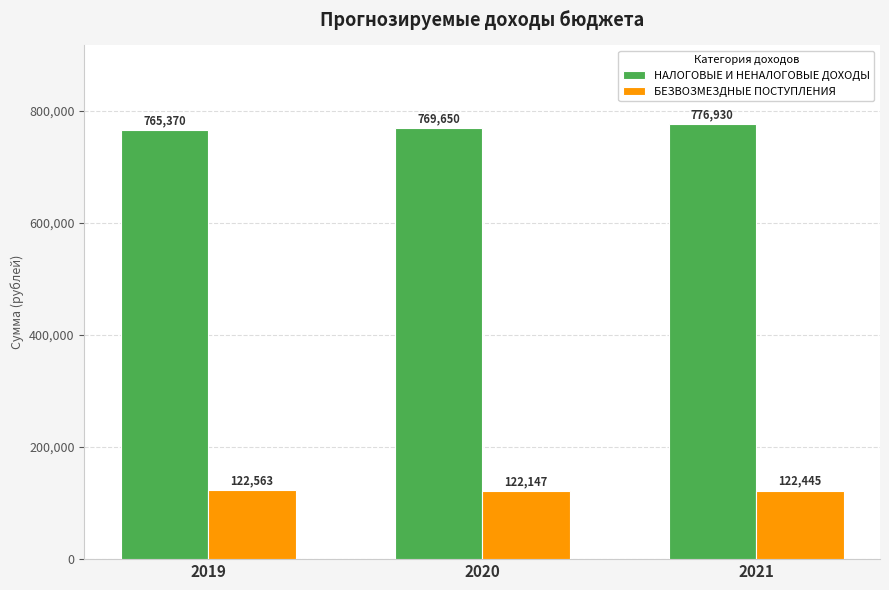

How many bars are there in total?

6